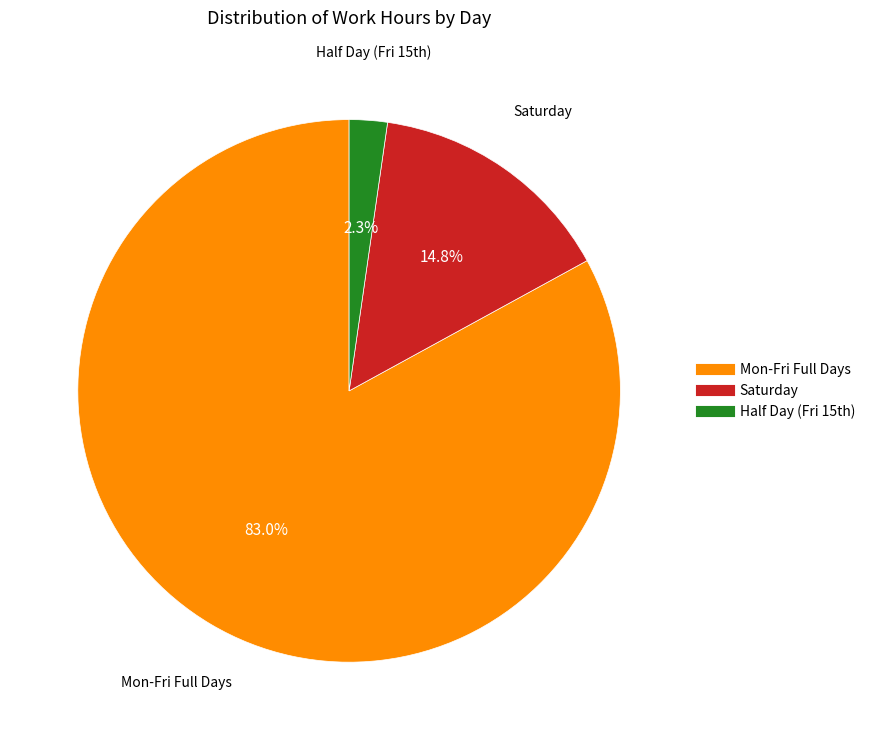

Is there a majority slice in this chart?

Yes